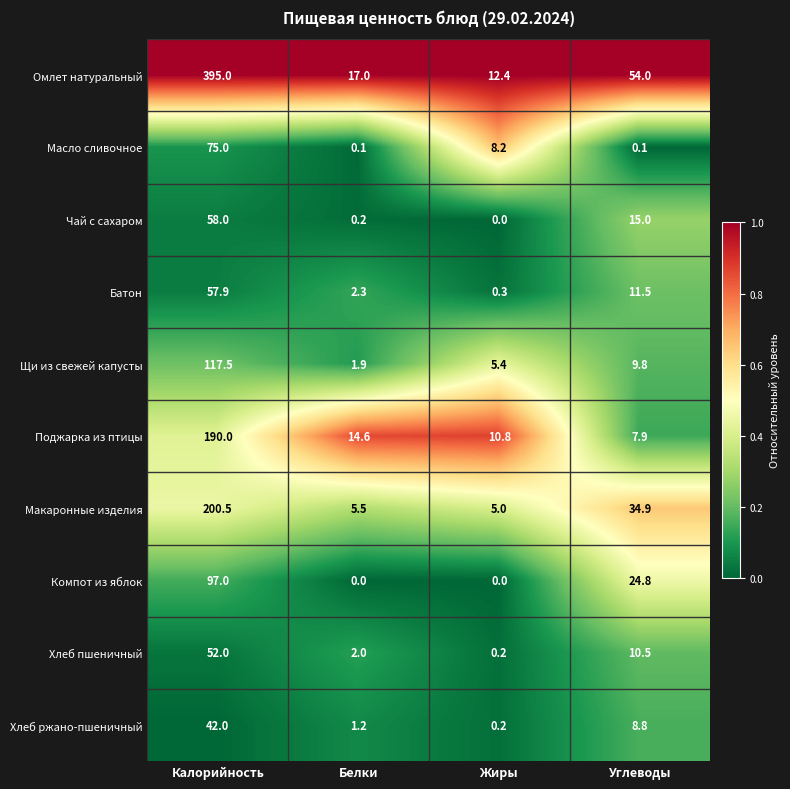

What is the greatest value displayed?

395.0